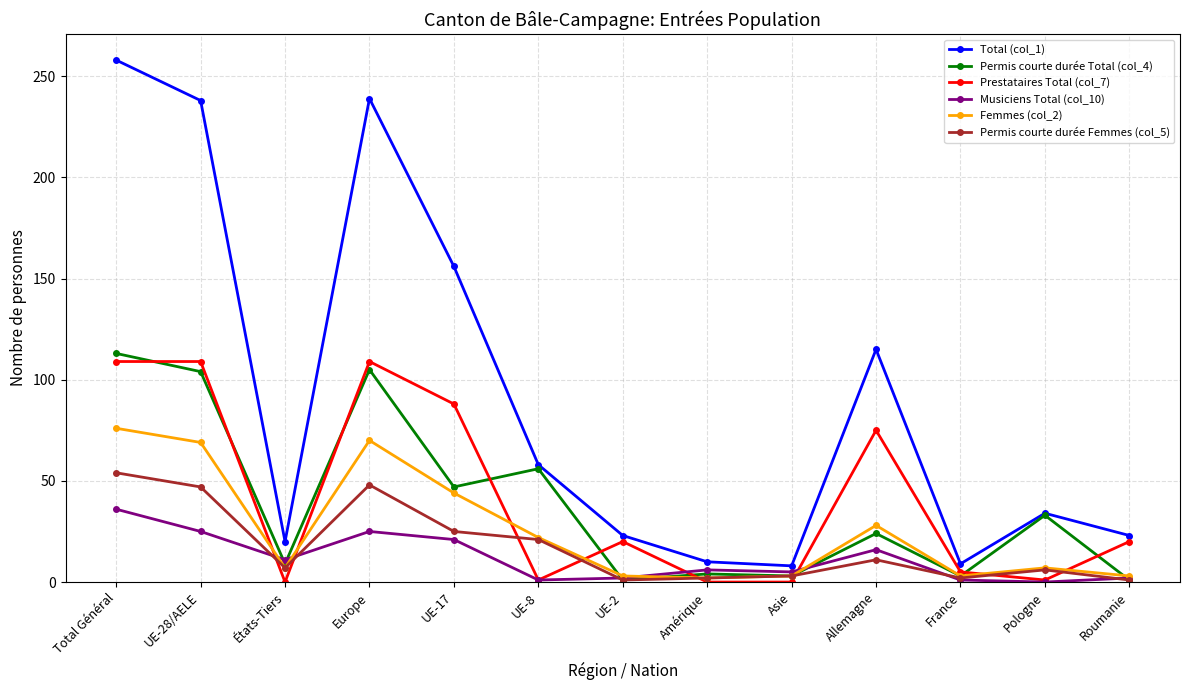

True or false: Prestataires Total (col_7) has more than 1 points higher than both neighbors.

True